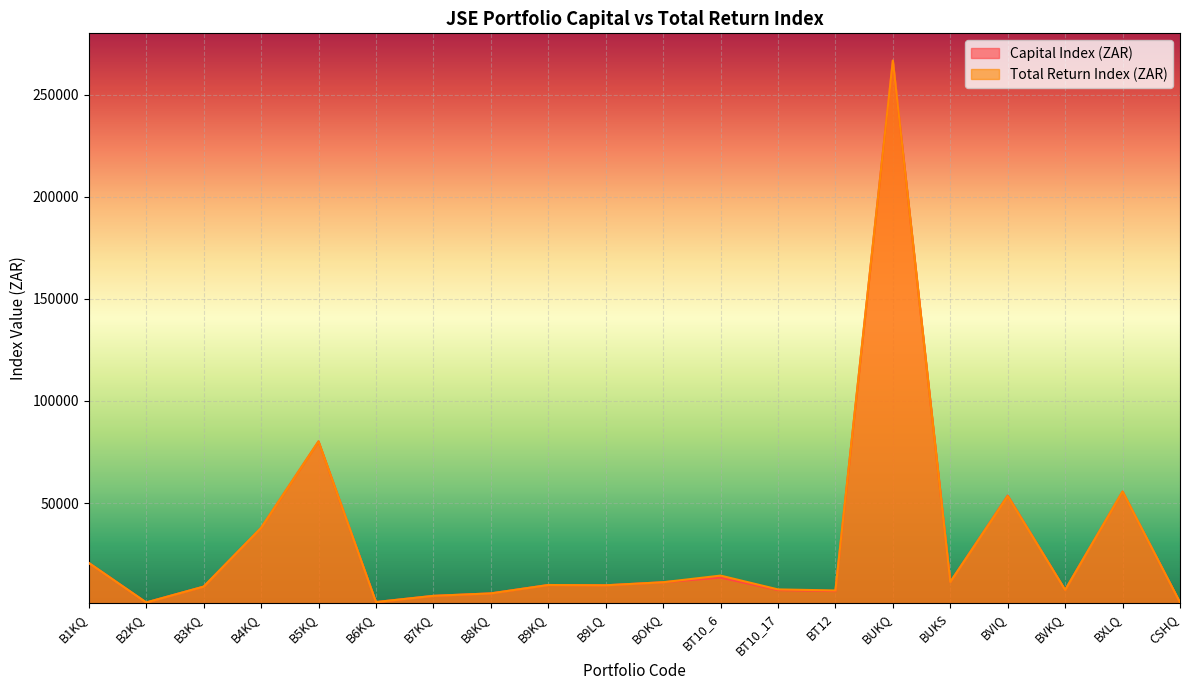

Where is Capital Index (ZAR) nearest to the value 134008?

B5KQ